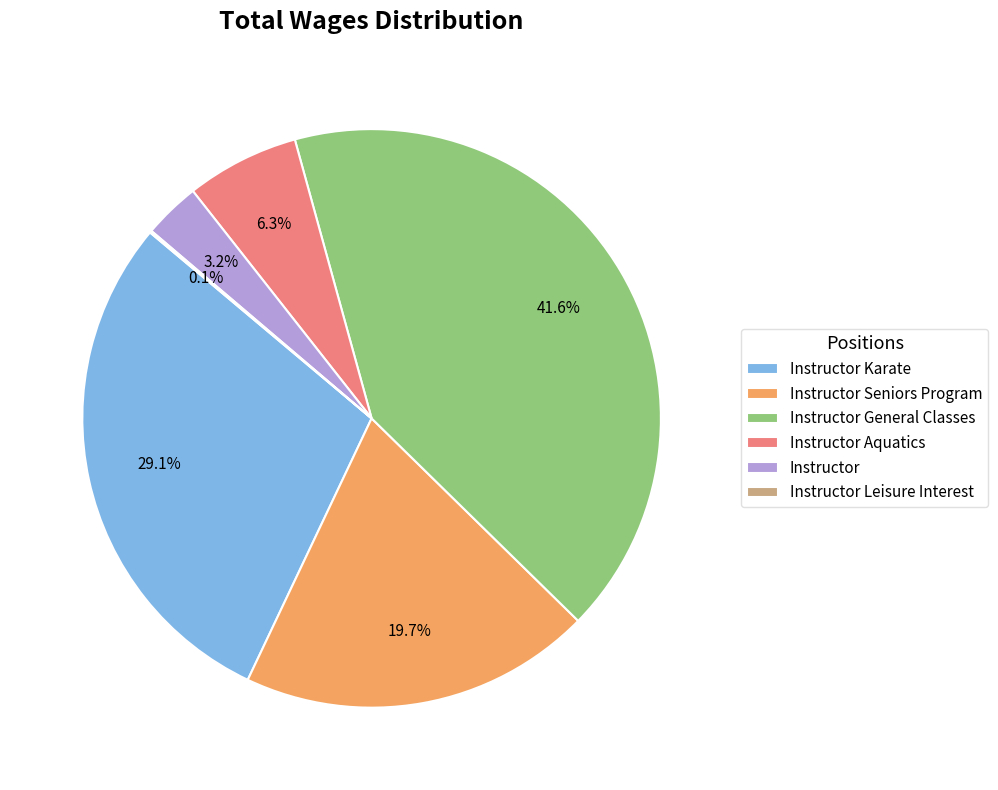

True or false: Instructor General Classes accounts for 53% of the total.

False